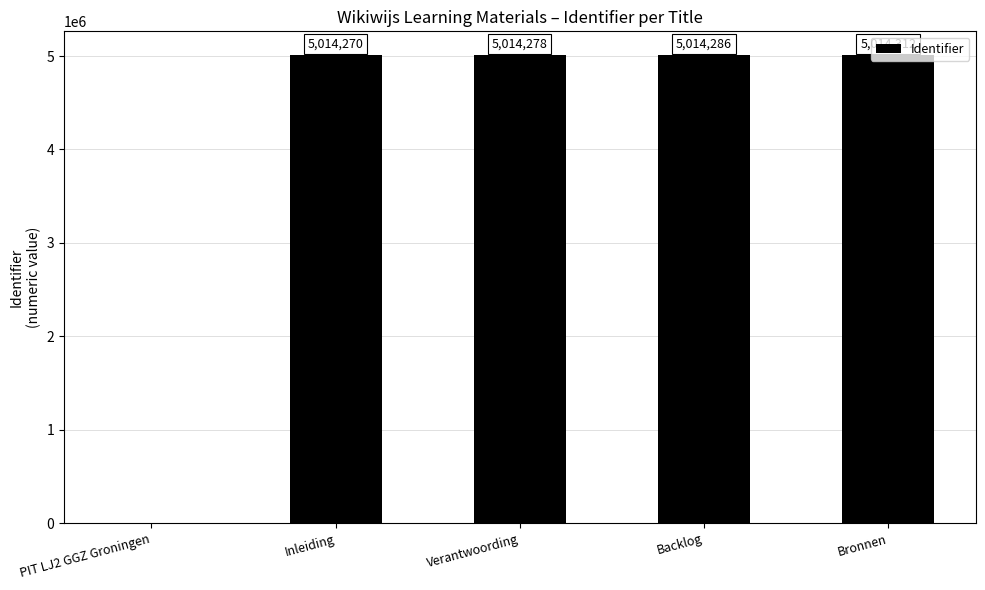

What is the maximum value shown in the chart?

5014312